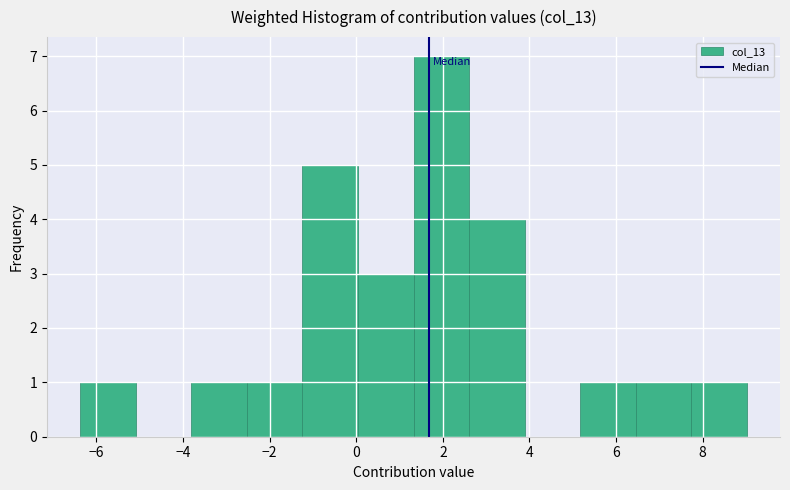

How tall is the bar that spans -2.6 to -1.2 on the x-axis? Neither the bar edges nor the heights are printed on the chart, so give them approximately, as read against the axes.

1